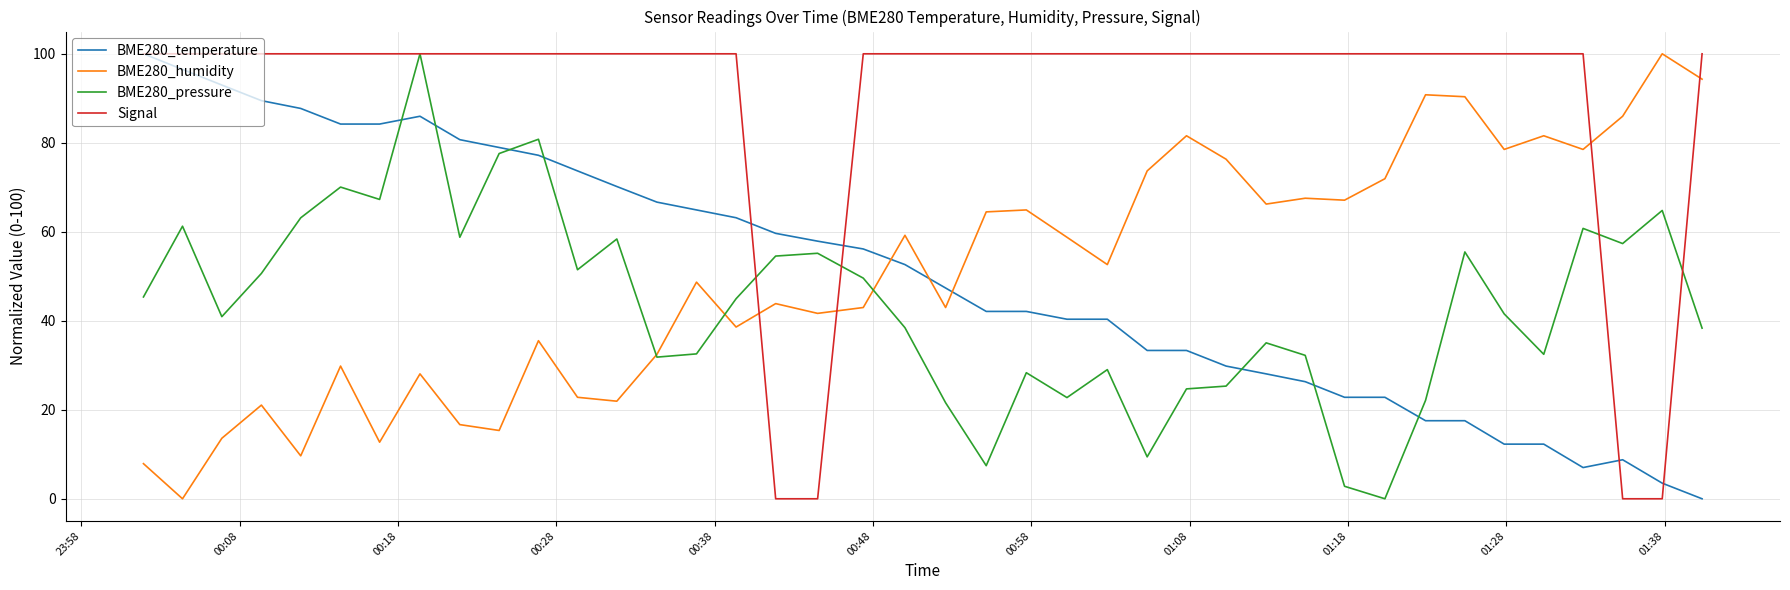

What is the maximum value shown in the chart?

100.0